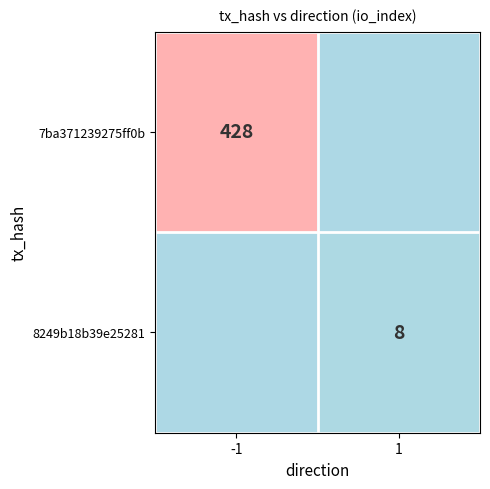

Count the number of data series in this chart.

2